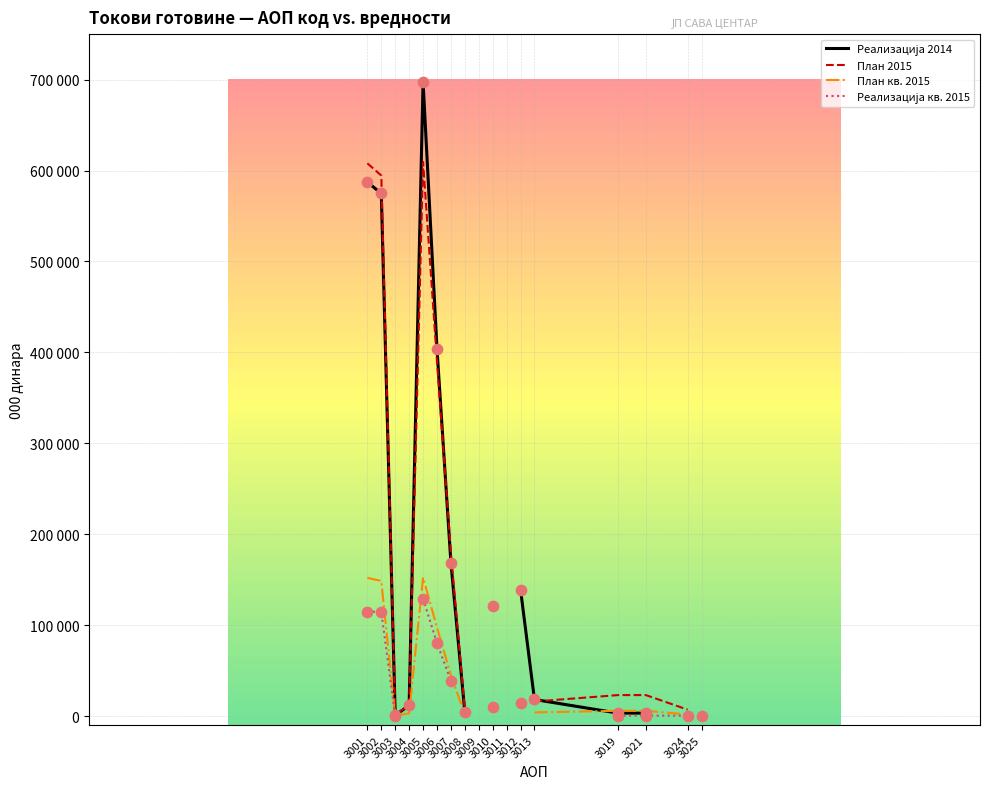

Which series reaches the maximum Y coordinate?

Реализација 2014